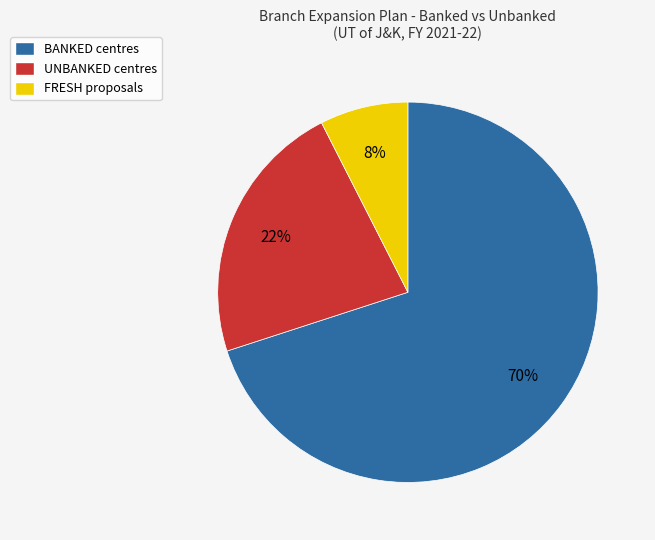

How many segments does this pie chart have?

3